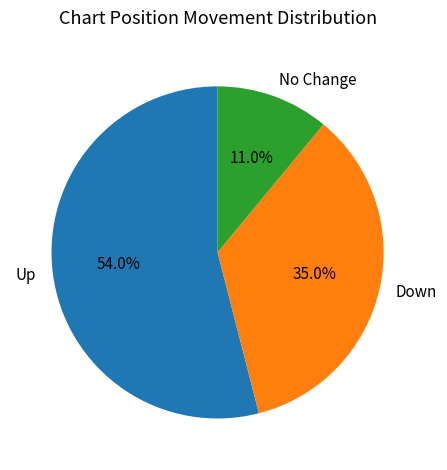

Which slice is the largest?

Up